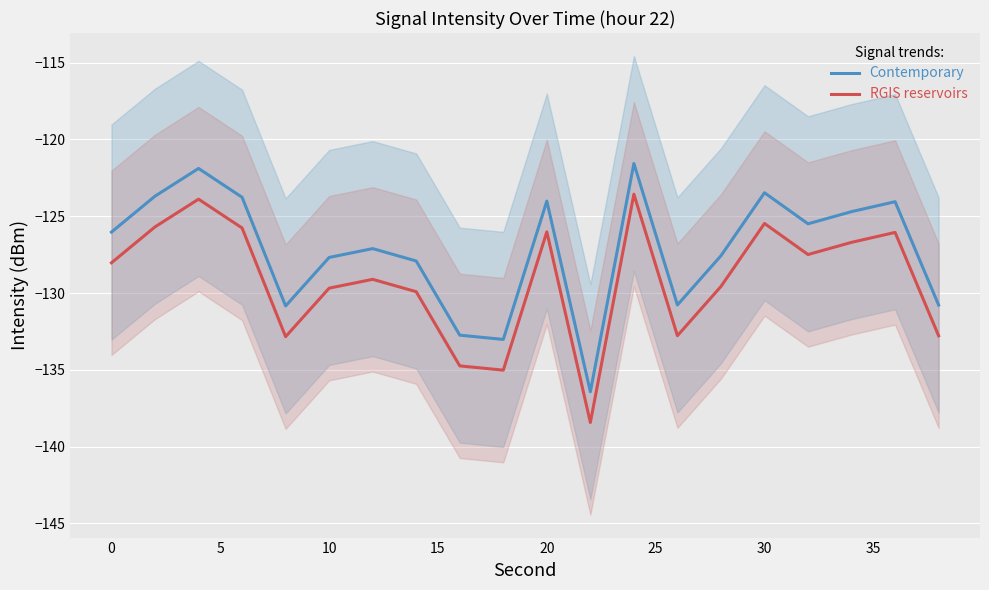

True or false: Contemporary and RGIS reservoirs cross at least once.

False